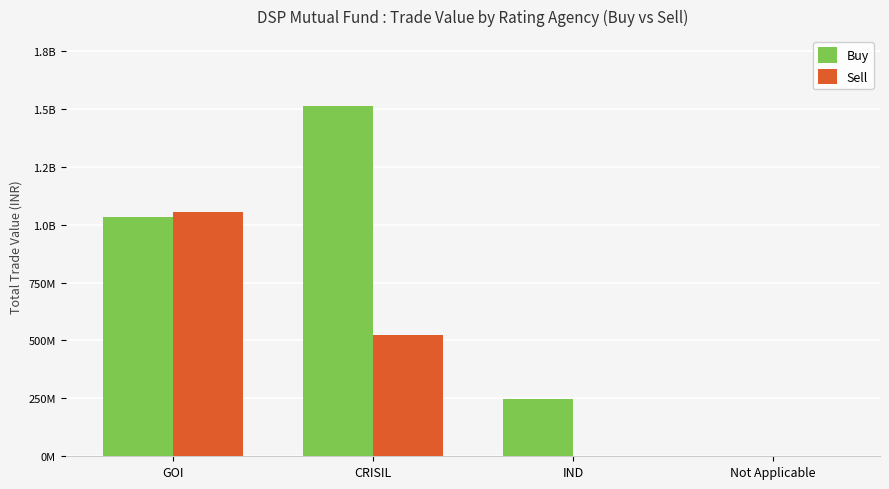

Rank the series by their average value, from lowest to highest.

Sell, Buy